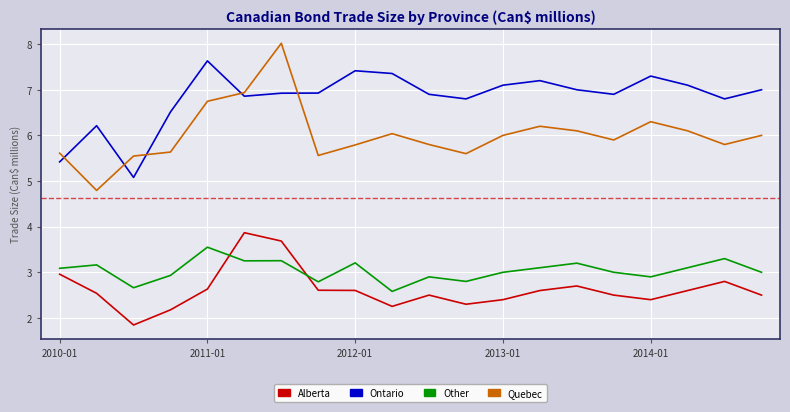

How many lines are shown in the chart?

4